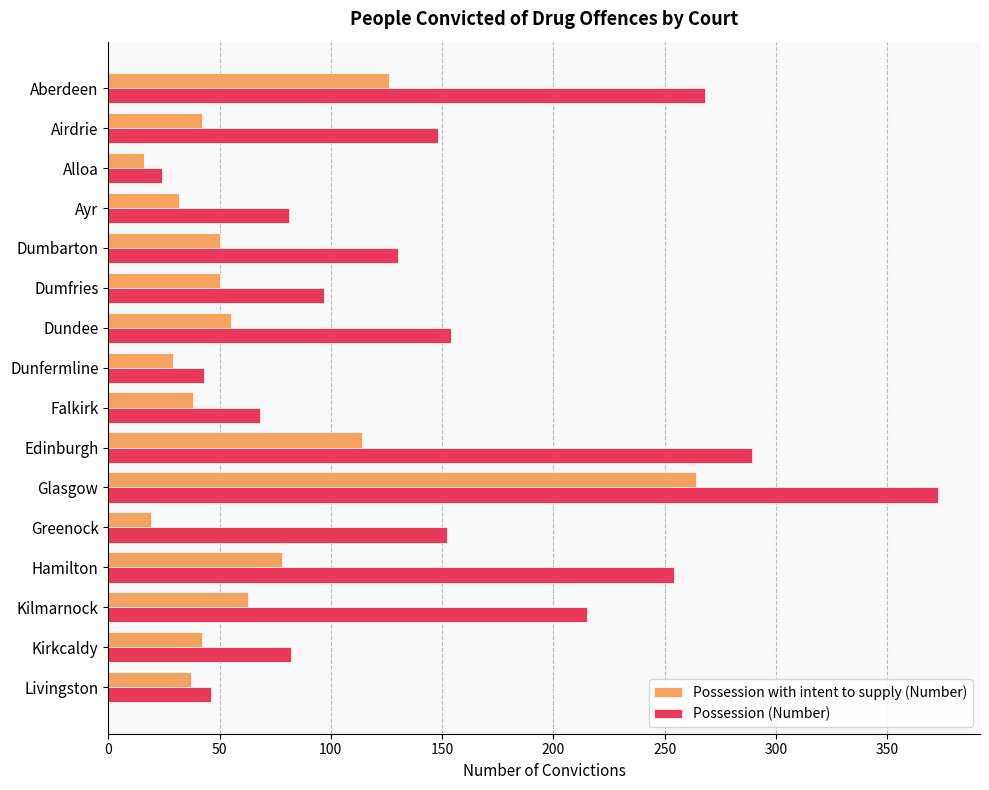

True or false: Possession (Number) has a value of 43 at Dunfermline.

True